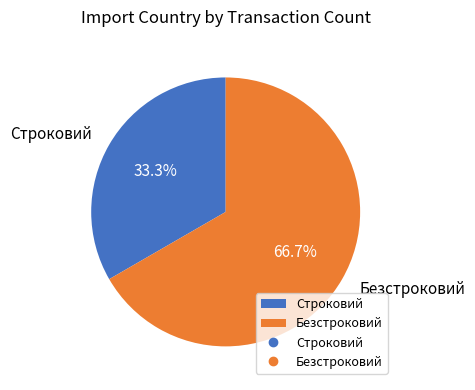

Is there any slice that represents more than half of the pie?

Yes